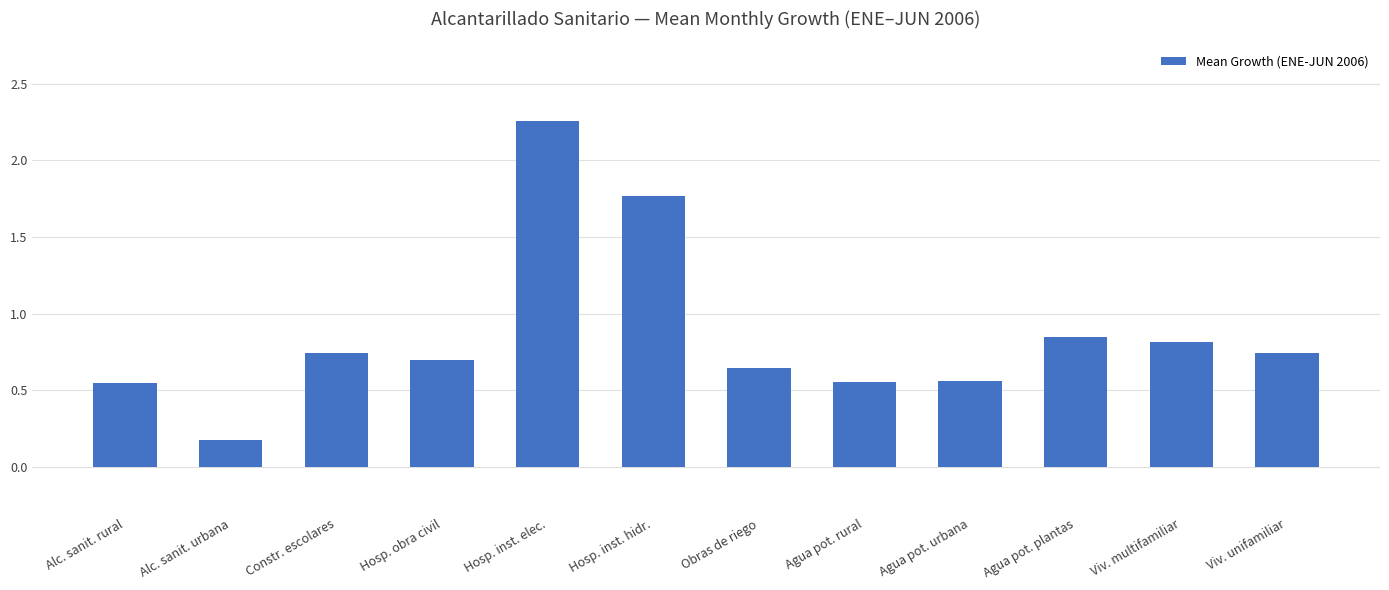

What position from the right is Constr. escolares?

10